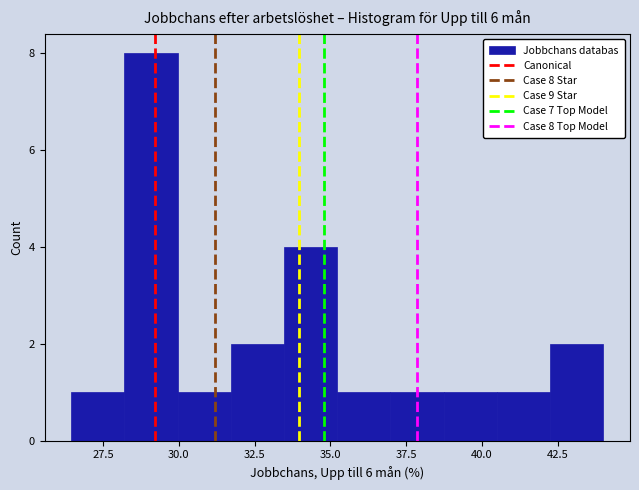

Read against the x-axis, roughly where is the centre of the tallest bar?

29.0